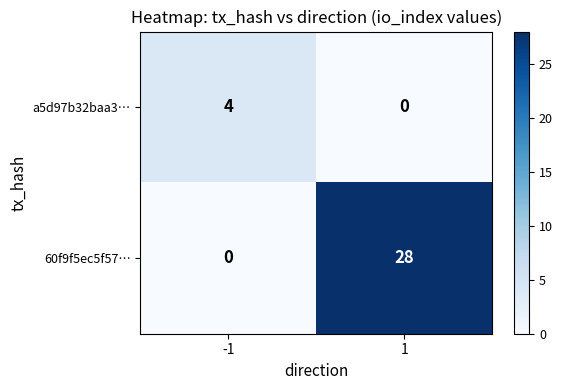

Count the number of data series in this chart.

2